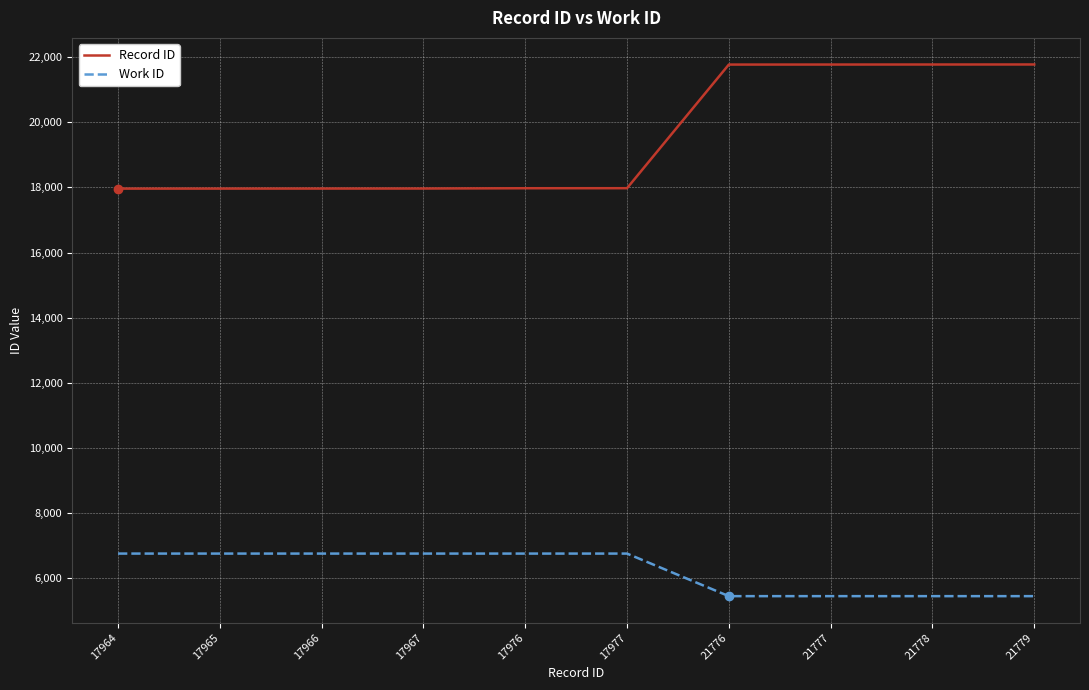

How many series are shown in this chart?

2